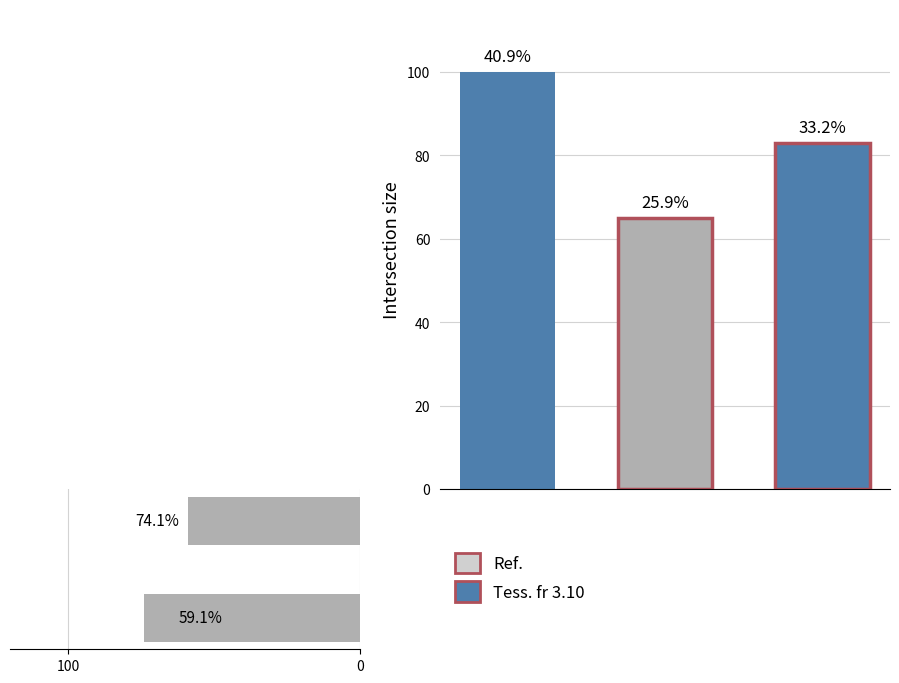

The value at 100 is 30.6. True or false?

False